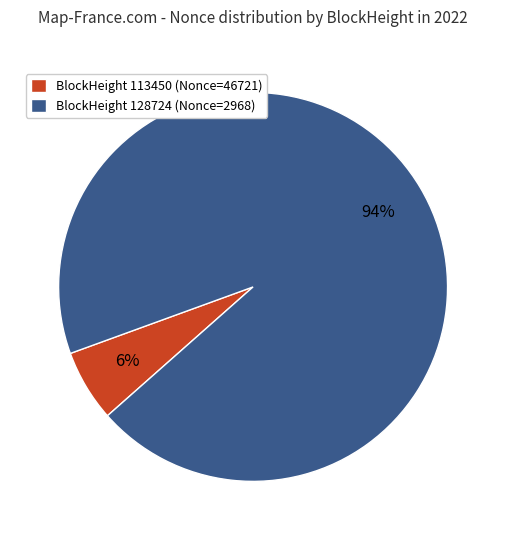

Is it true that BlockHeight 113450 (Nonce=46721) is 1% of the pie?

False